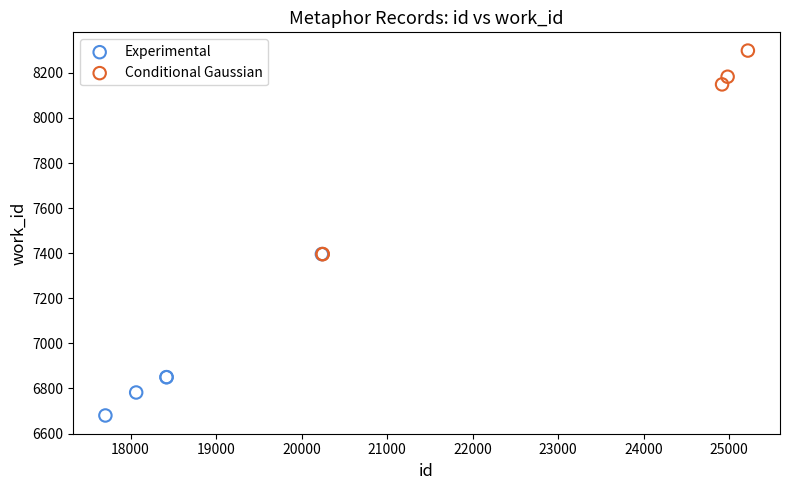

Which series reaches the minimum Y coordinate?

Experimental